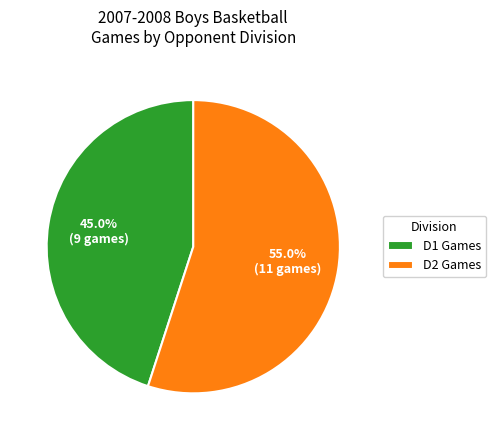

Rank the categories by value from lowest to highest.

D1 Games, D2 Games